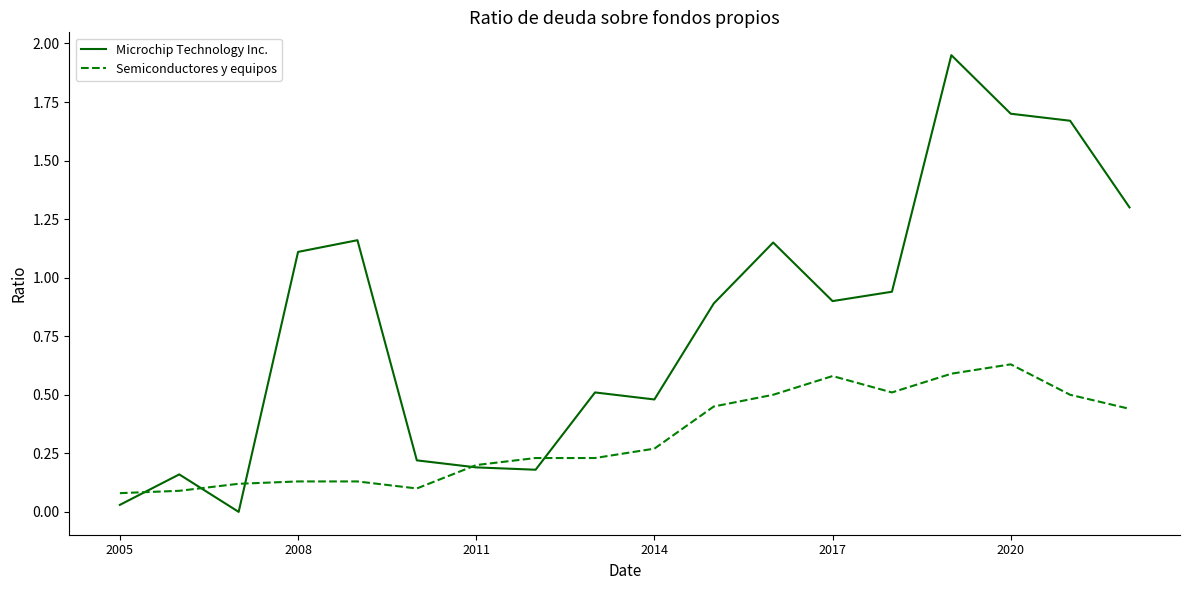

At how many categories does at least one series exceed 1?

7